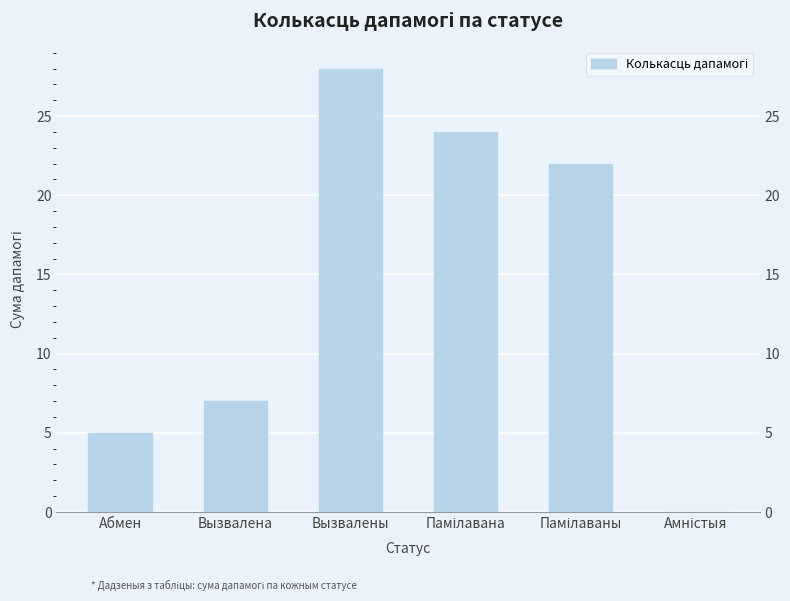

The chart shows a value of 7 at Вызвалена. True or false?

True